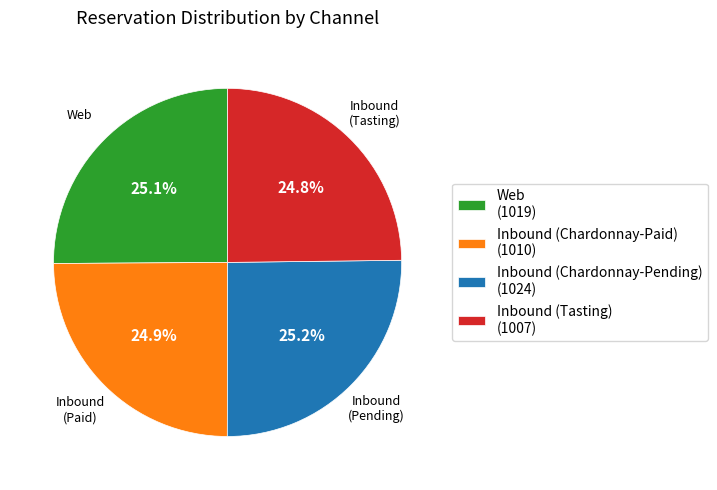

To the nearest percent, what percentage of the pie is Inbound (Chardonnay-Paid)?

25%